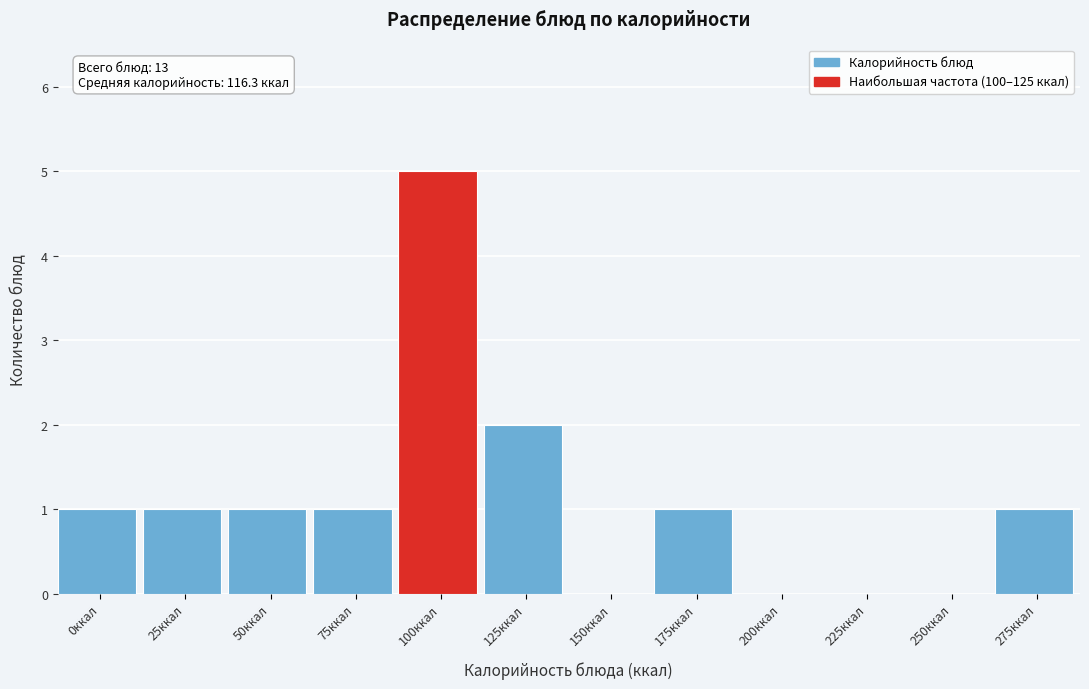

Reading right to left, list all the values displayed in this chart.

275ккал=1	250ккал=0	225ккал=0	200ккал=0	175ккал=1	150ккал=0	125ккал=2	100ккал=5	75ккал=1	50ккал=1	25ккал=1	0ккал=1